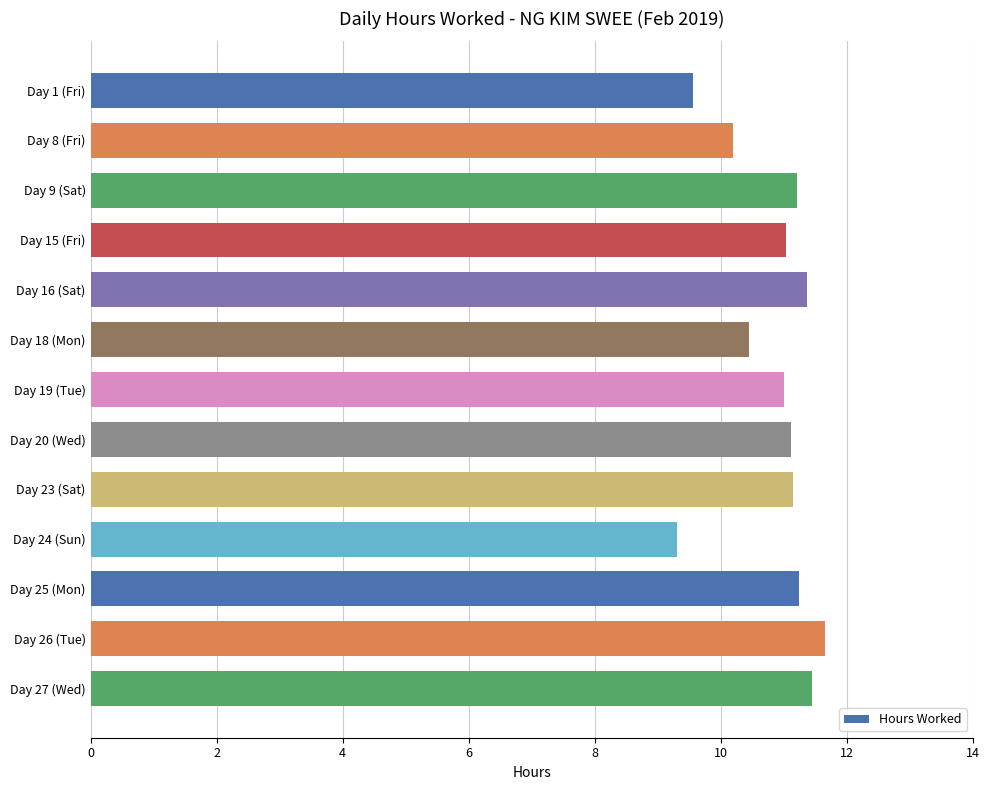

At which category does the chart reach its peak across all series?

Day 26 (Tue)